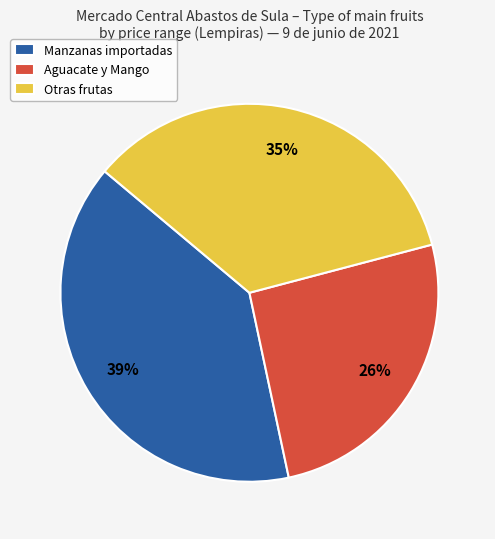

Is there a majority slice in this chart?

No